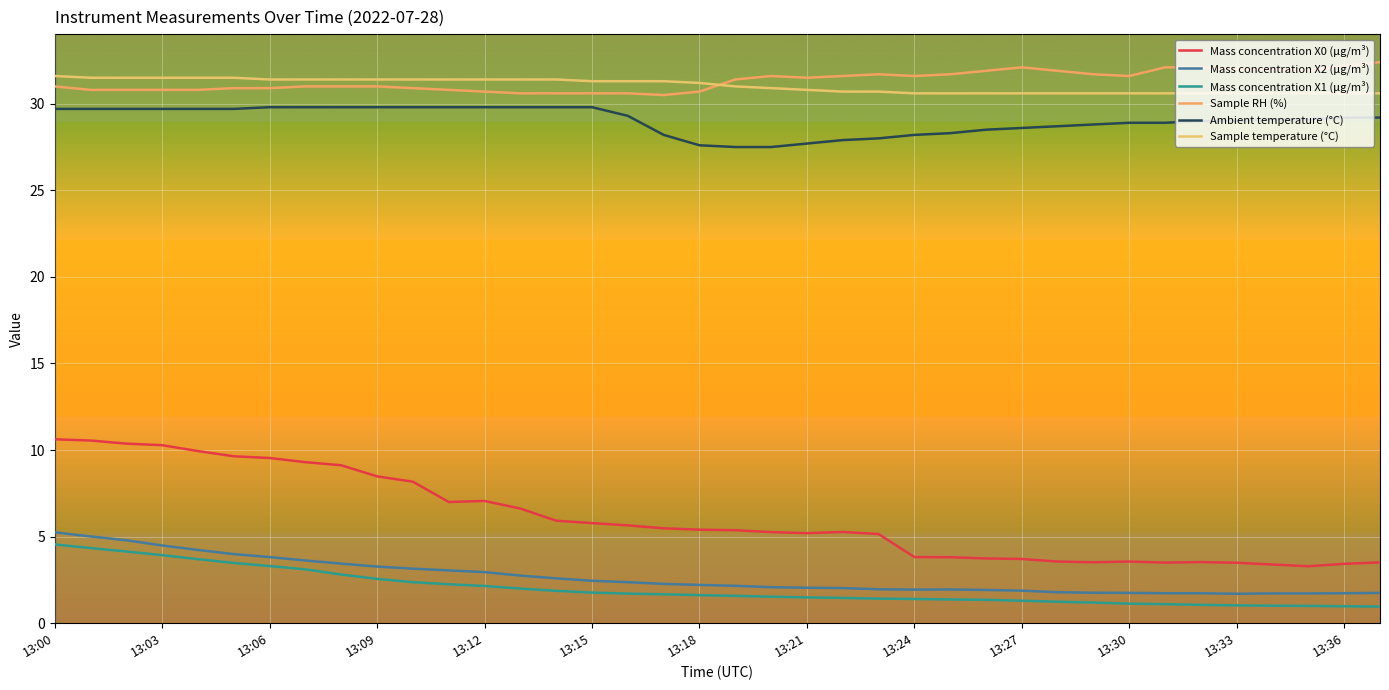

Does the chart display data point markers on the line(s)?

No